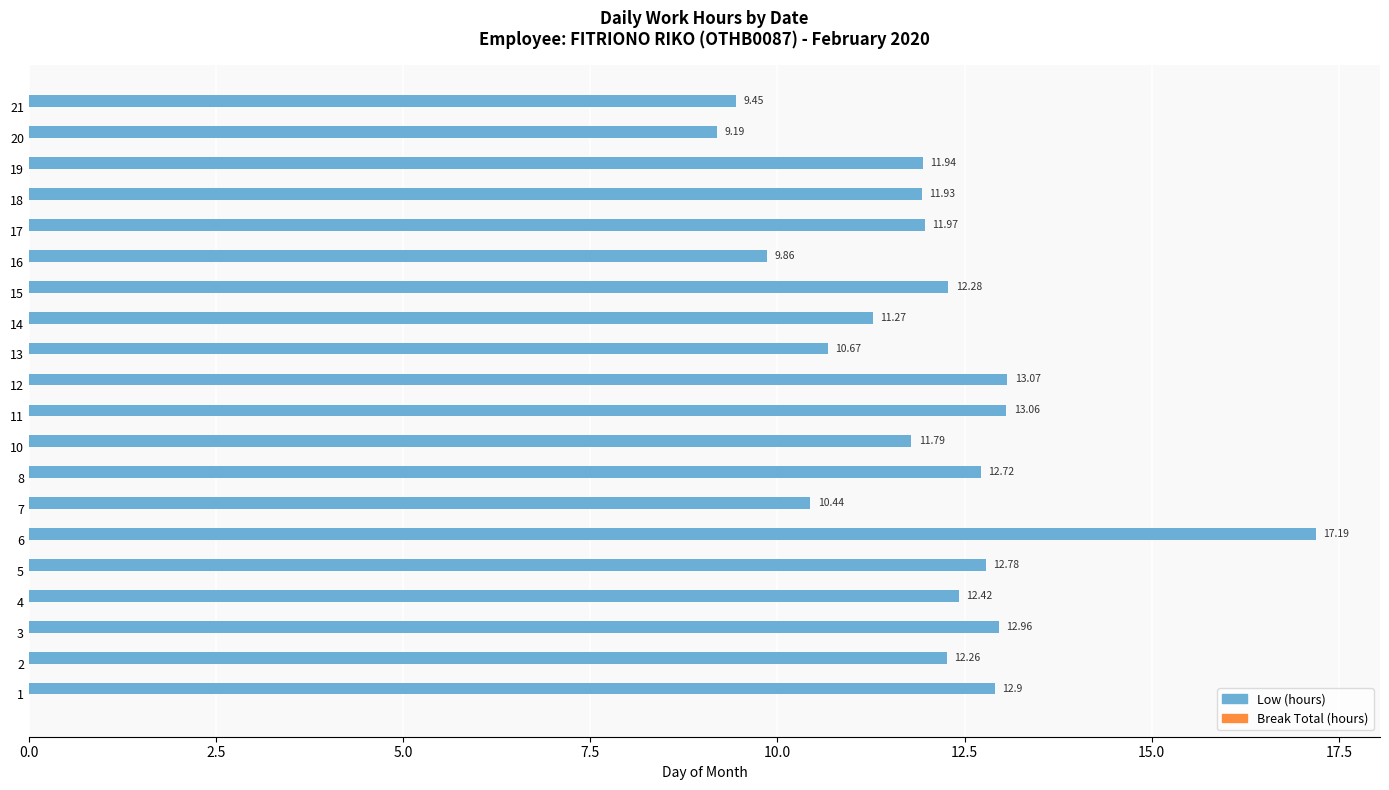

What is the difference between the maximum and minimum values?

8.0